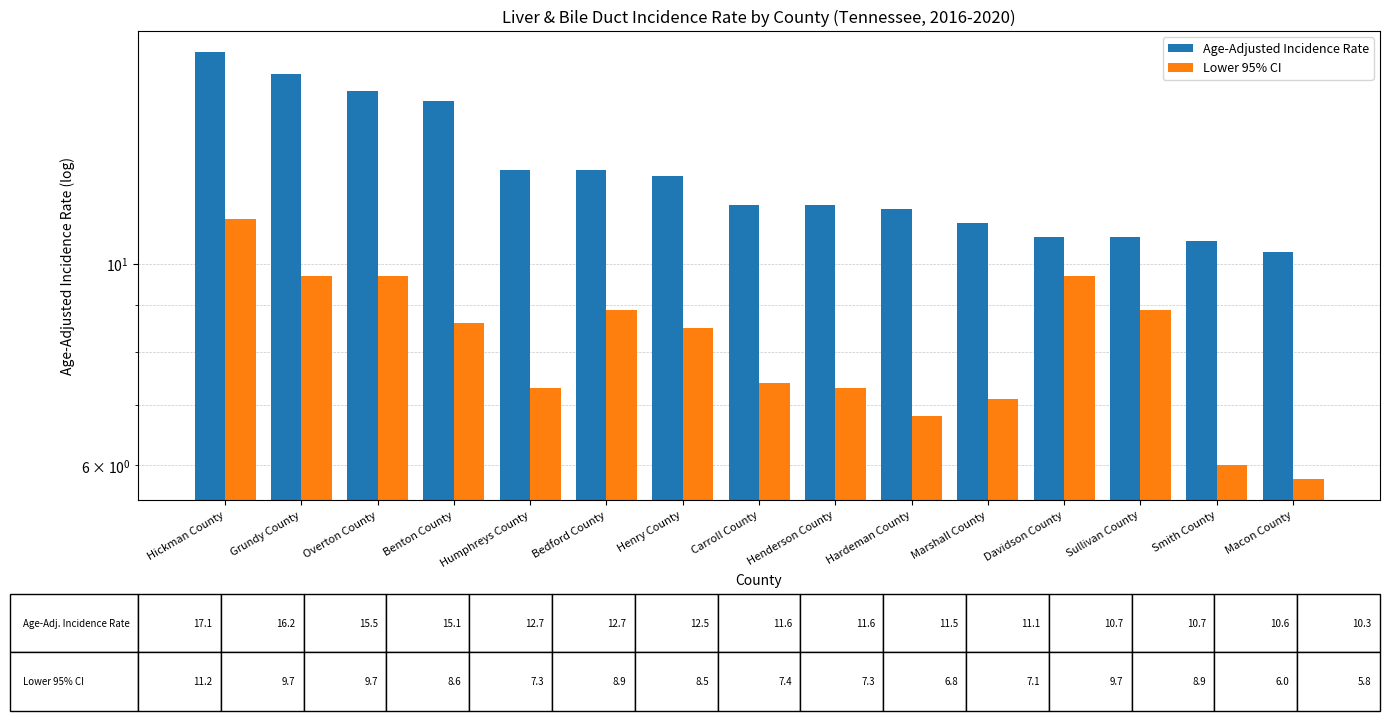

List the labels in order of Age-Adjusted Incidence Rate value, largest first.

Hickman County, Grundy County, Overton County, Benton County, Humphreys County, Bedford County, Henry County, Carroll County, Henderson County, Hardeman County, Marshall County, Davidson County, Sullivan County, Smith County, Macon County